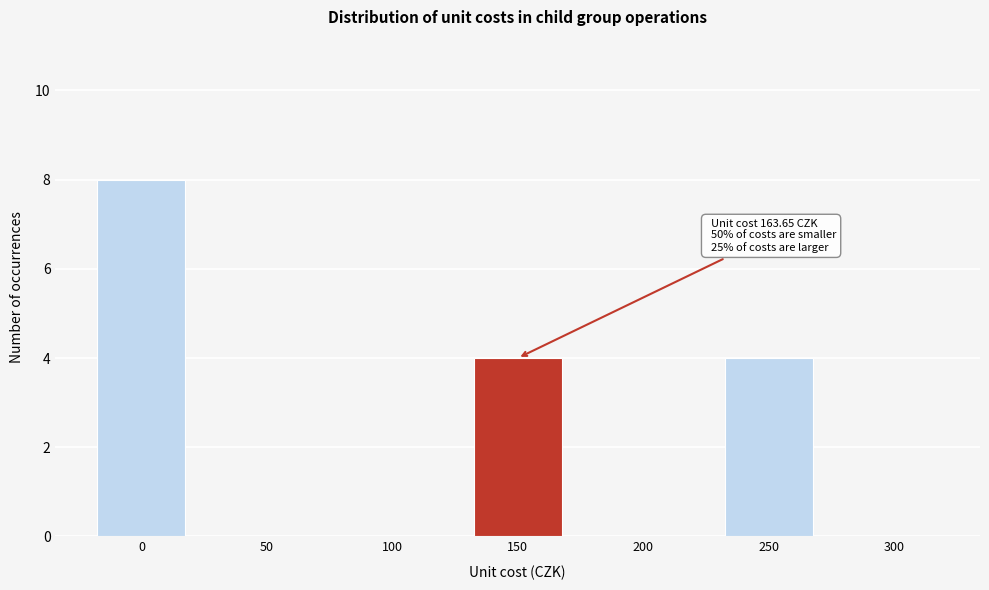

Reading right to left, list all the values displayed in this chart.

300=0	250=4	200=0	150=4	100=0	50=0	0=8